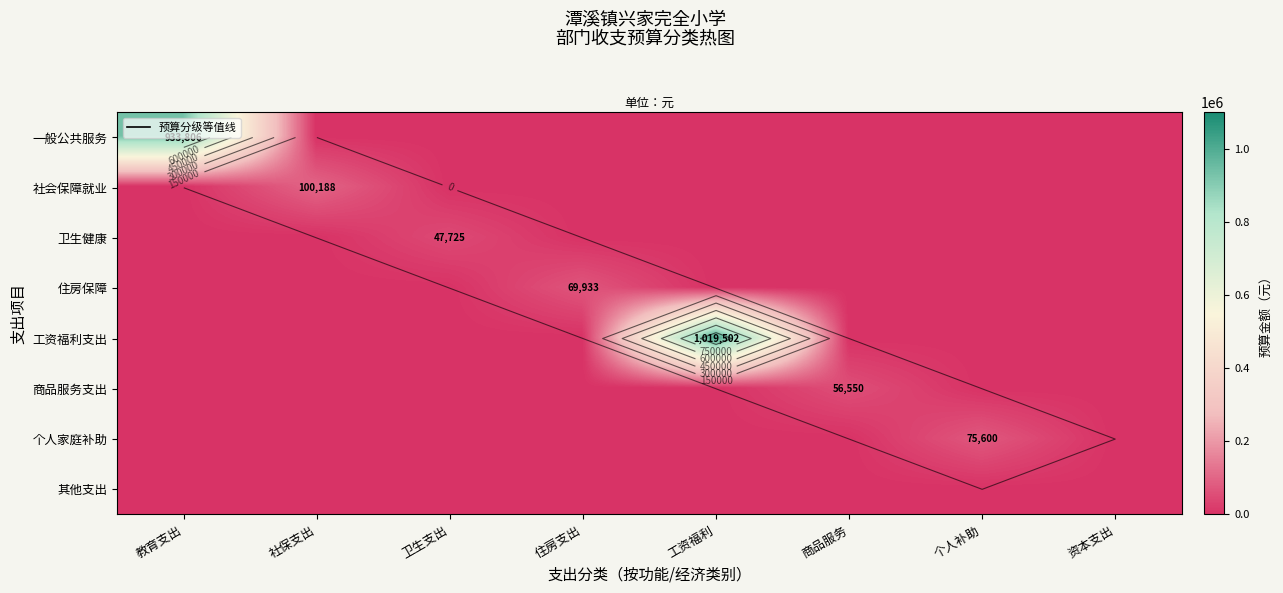

At 工资福利, list the series in order from smallest to largest.

一般公共服务, 社会保障就业, 卫生健康, 住房保障, 商品服务支出, 个人家庭补助, 其他支出, 工资福利支出